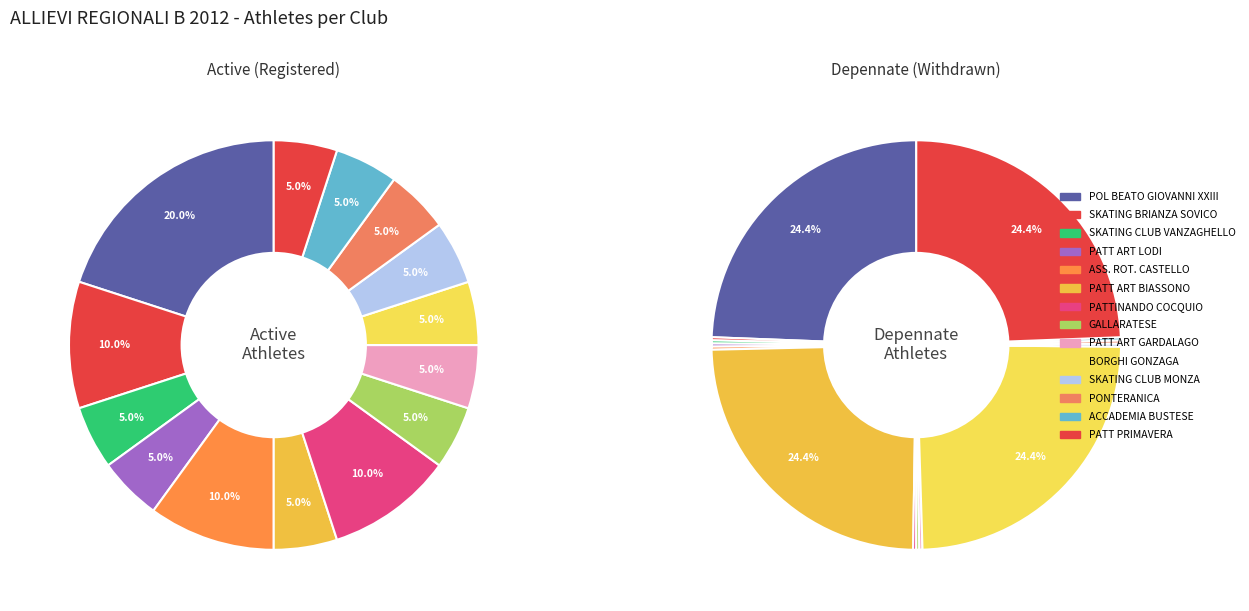

Is it true that BORGHI GONZAGA is 5% of the pie?

True